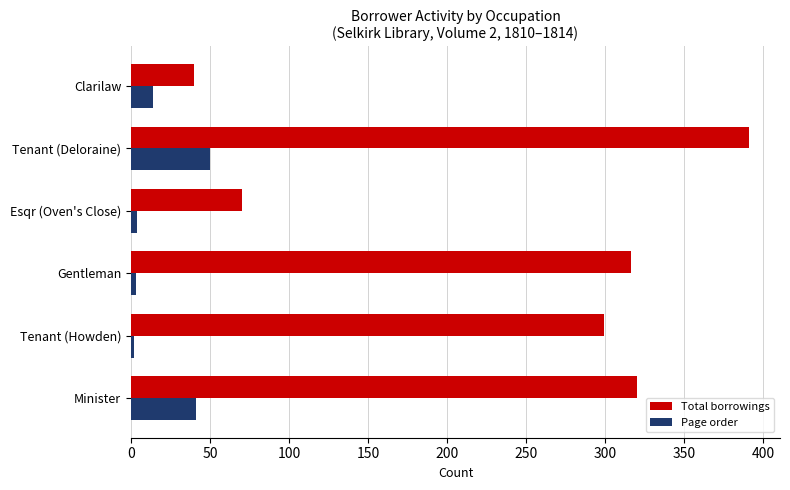

True or false: Page order has a value of 14 at Clarilaw.

True